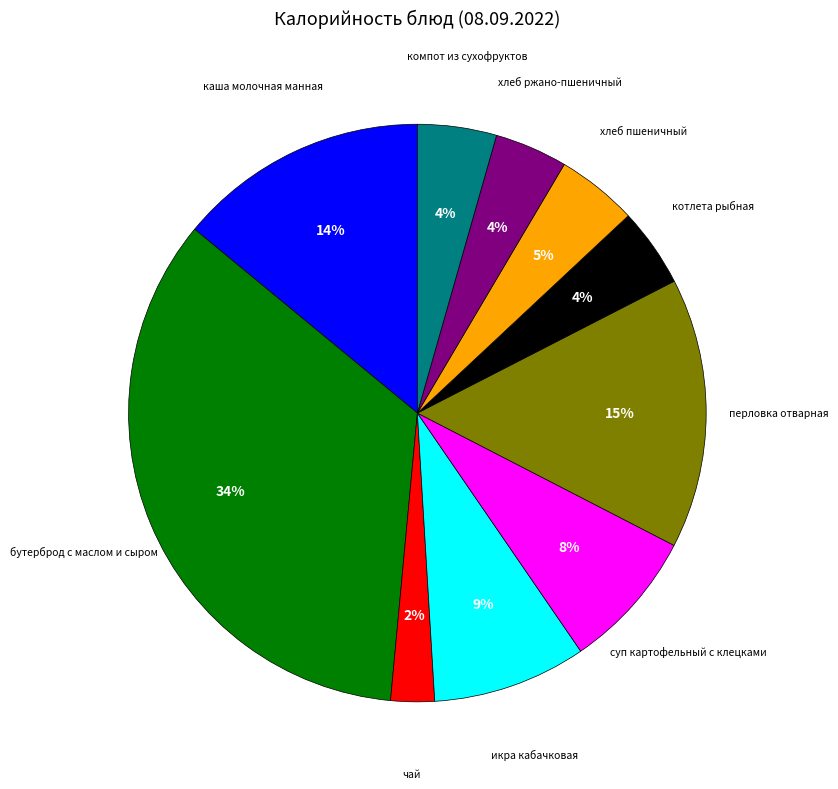

Is there a majority slice in this chart?

No